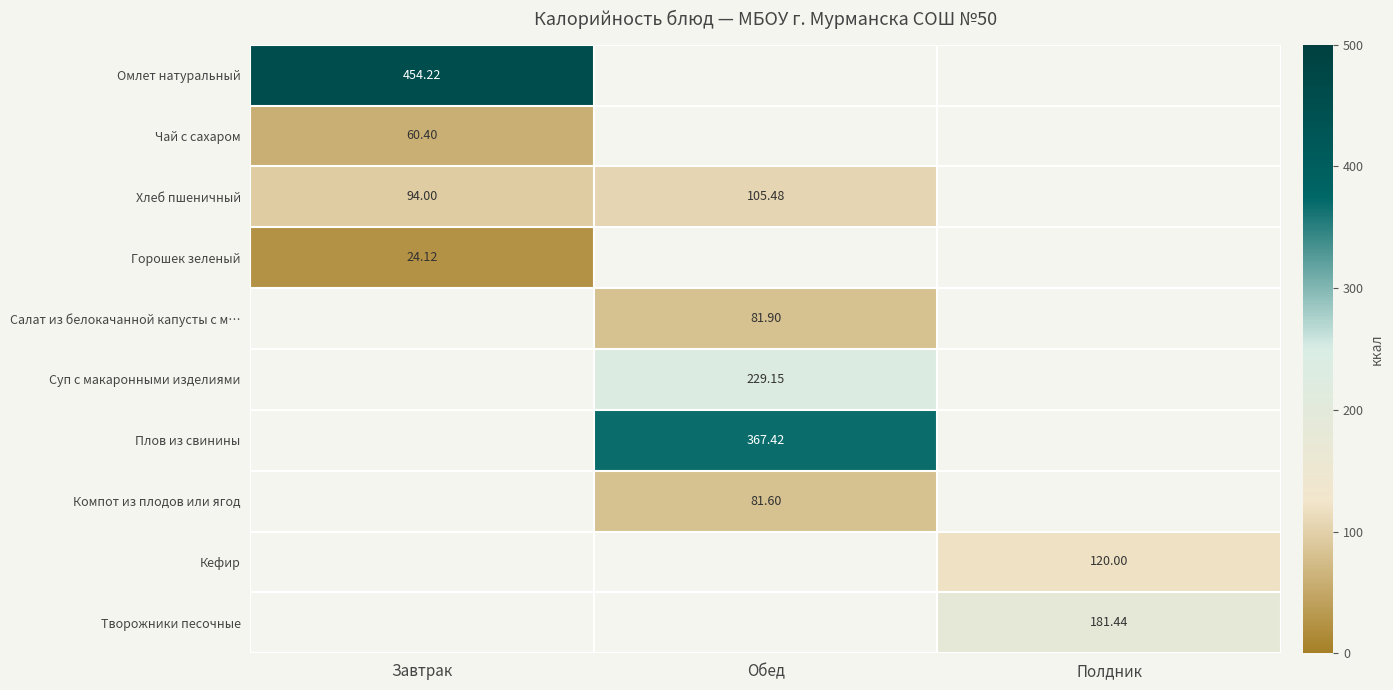

What is the maximum value shown in the chart?

454.2